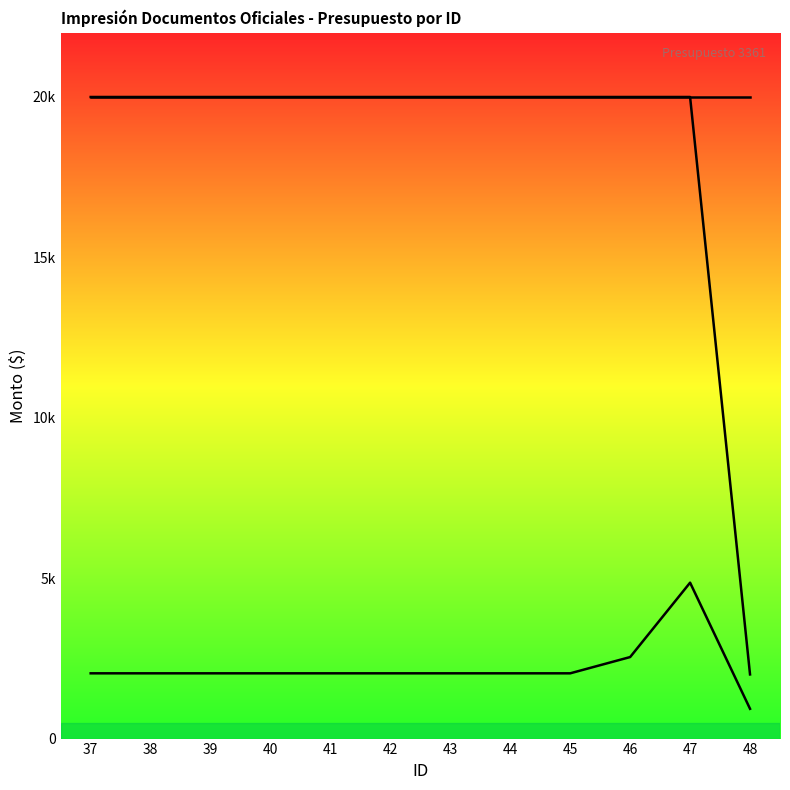

How many categories are shown in the chart?

12